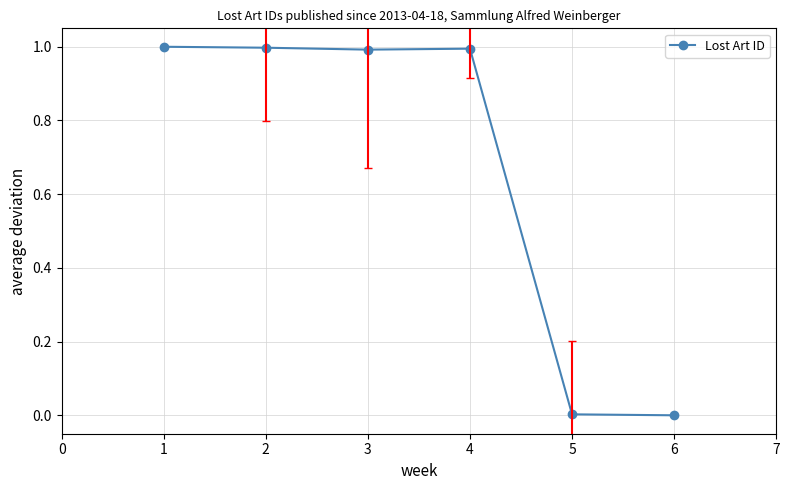

How many lines are shown in the chart?

1